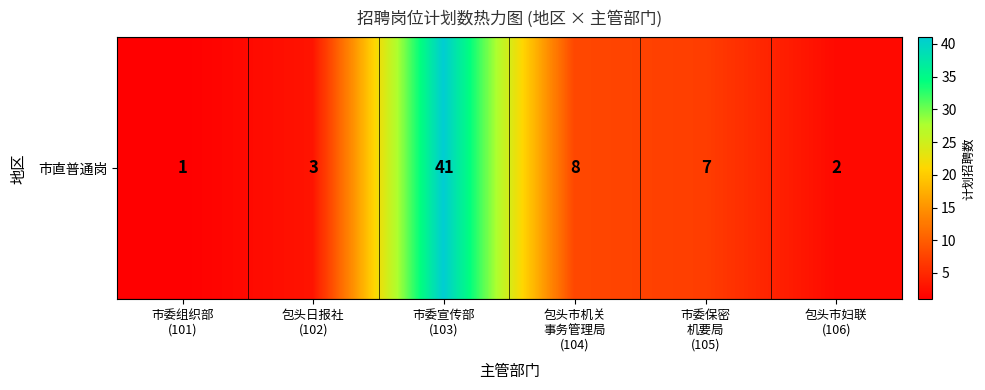

How many values are below 7?

3